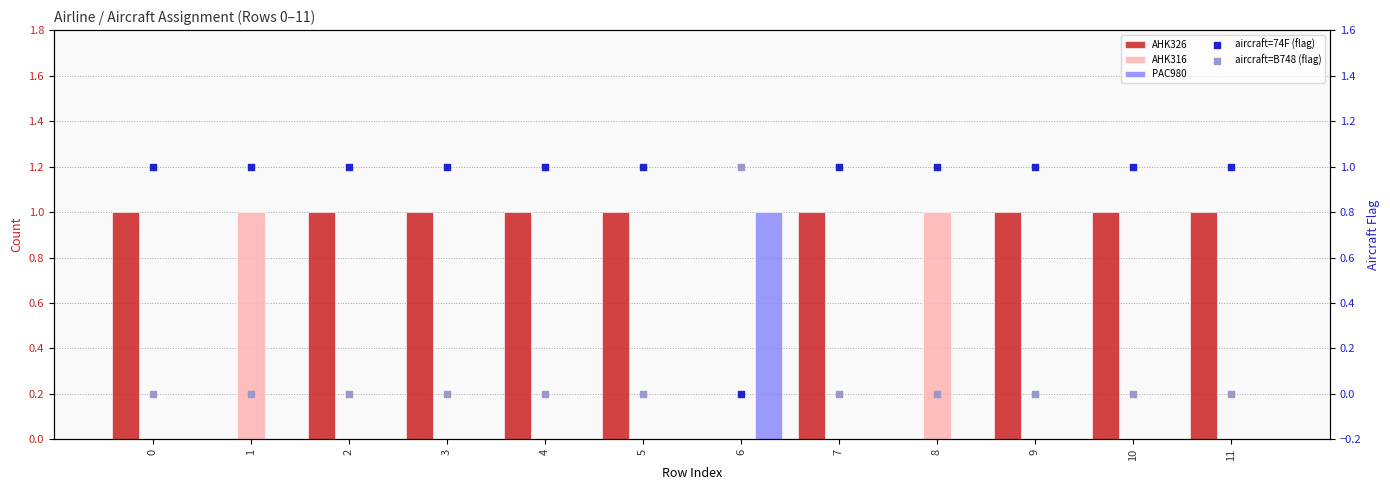

At how many categories does at least one series exceed 0?

12